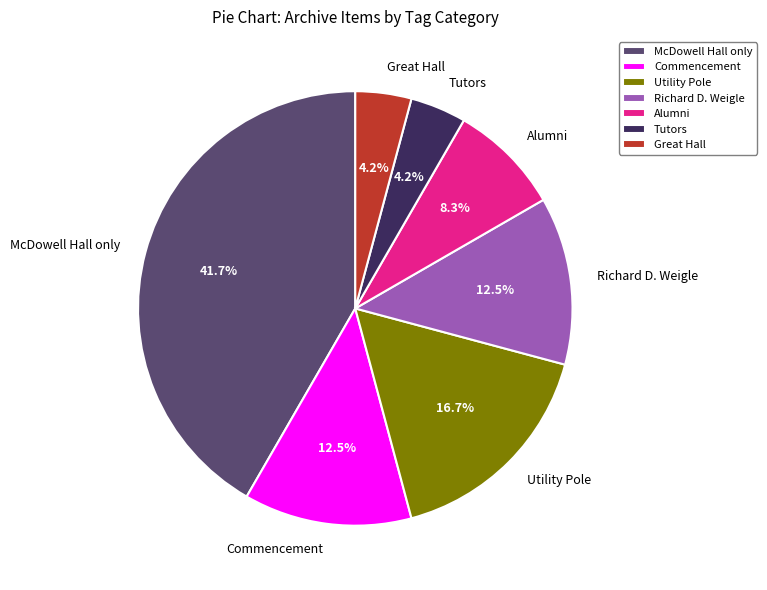

Between McDowell Hall only and Richard D. Weigle, which is larger?

McDowell Hall only